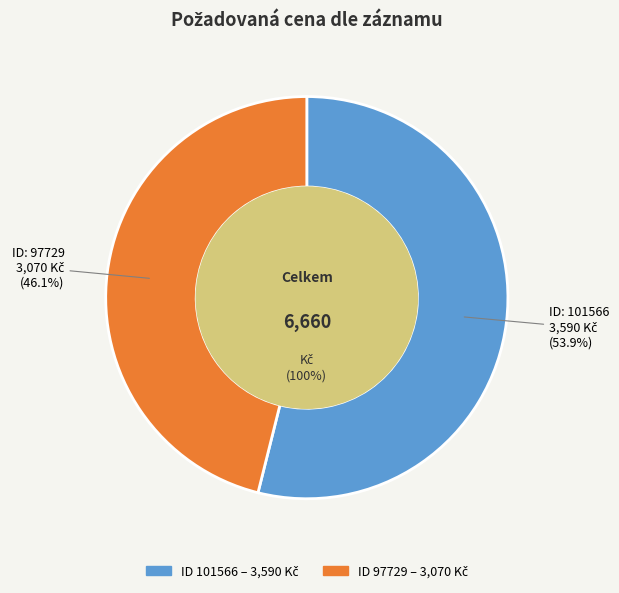

Which slice represents more than half of the pie?

101566